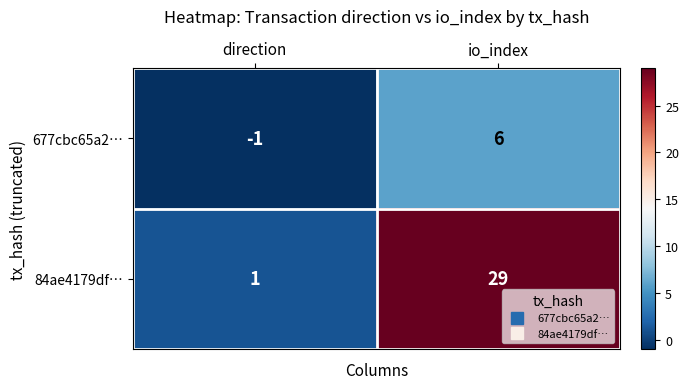

Which category has the highest value across all series?

io_index